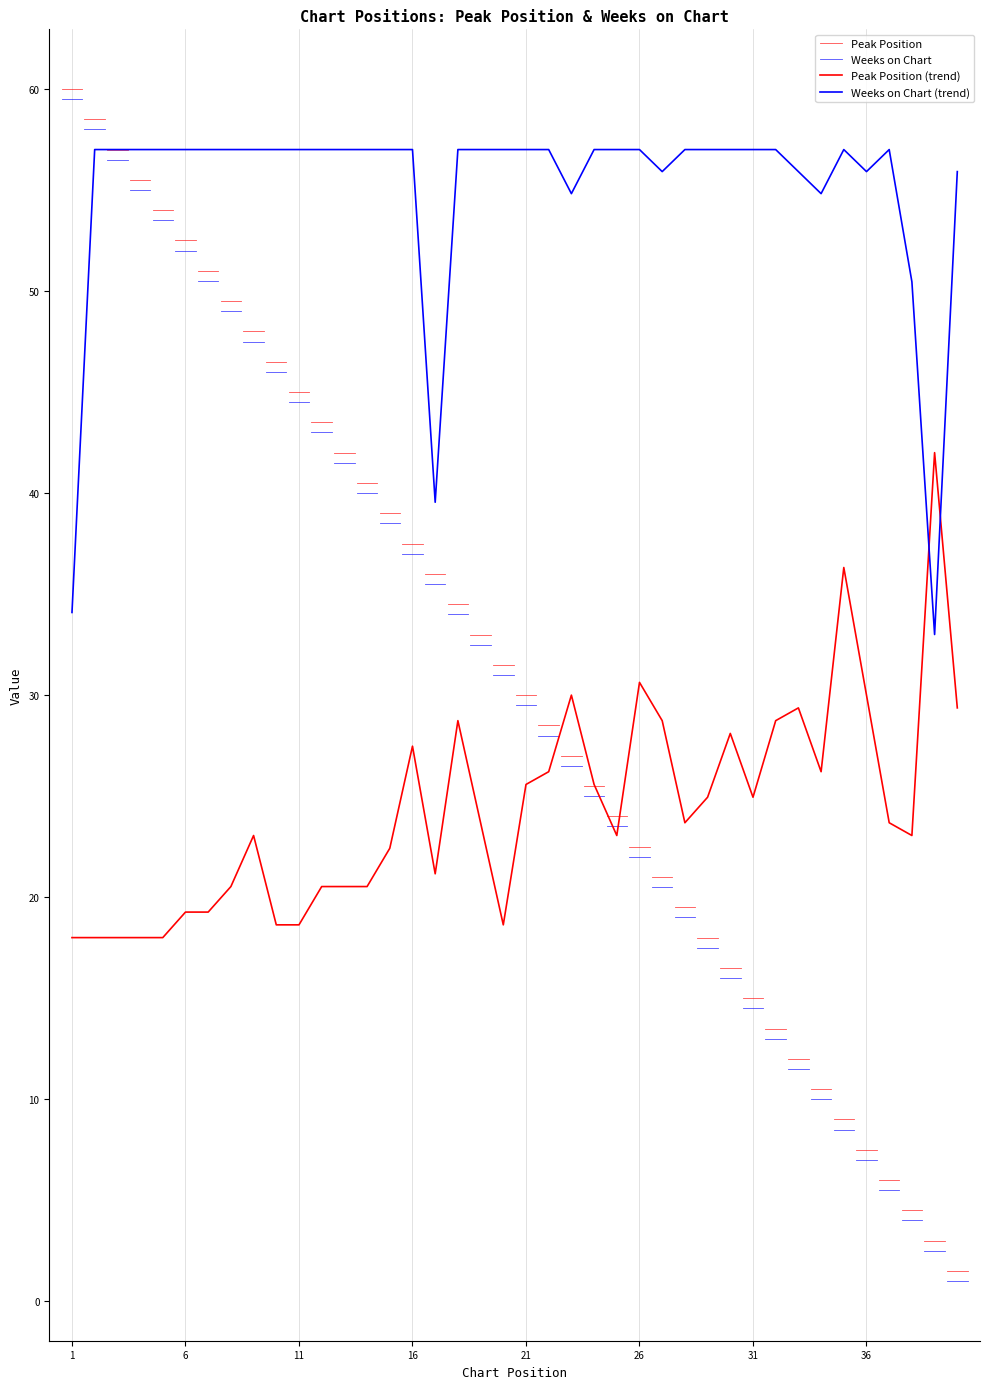

Is the value of Weeks on Chart at 11 greater than the value of Peak Position at 22?

Yes